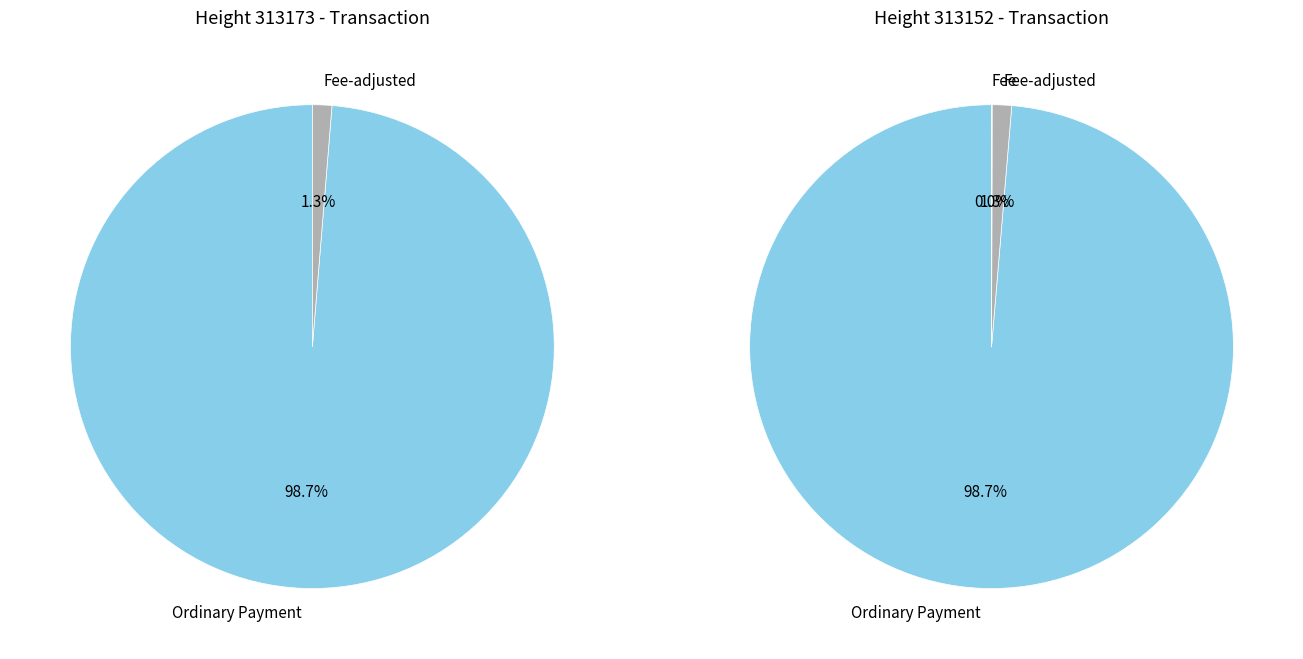

What percentage is NOT represented by 313152?

50.0%